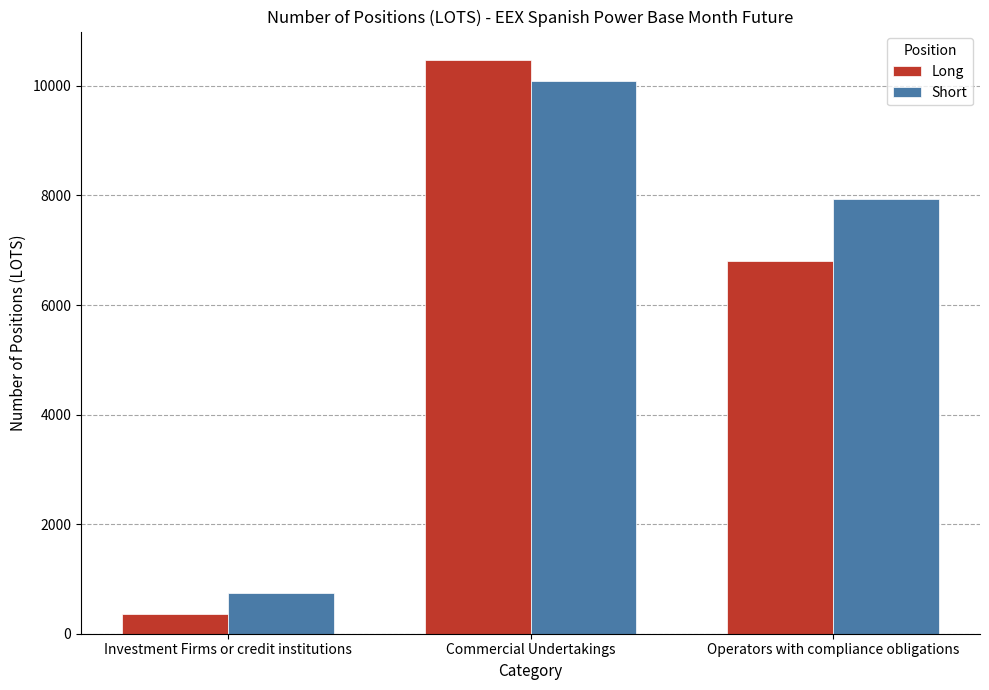

How many groups of bars are there?

3